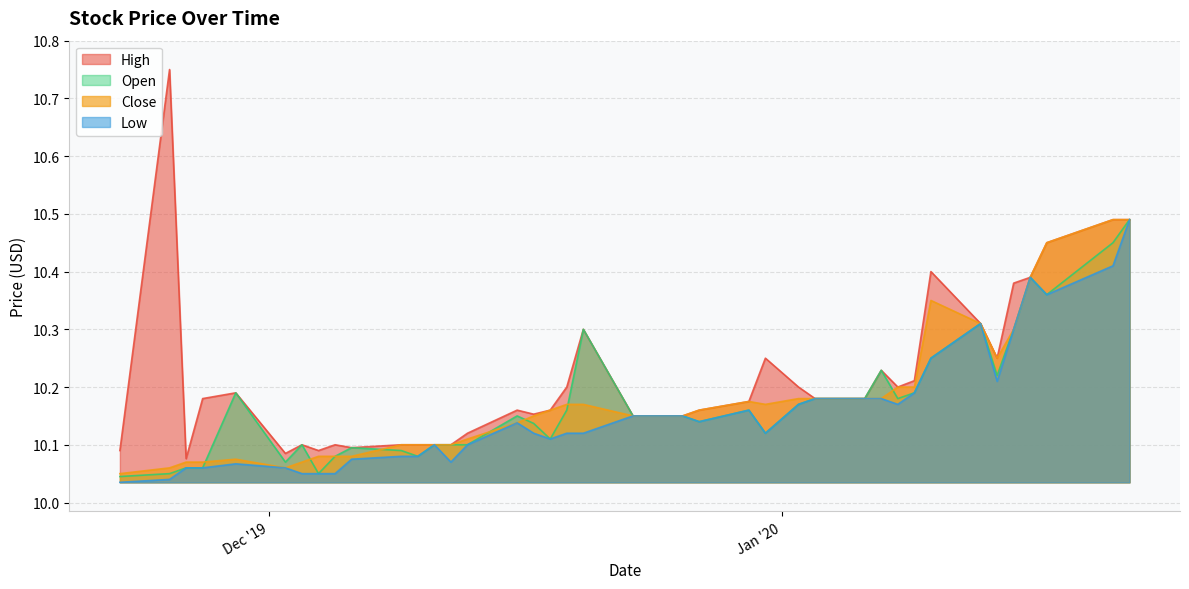

What are all the series names shown in the legend?

High, Open, Close, Low